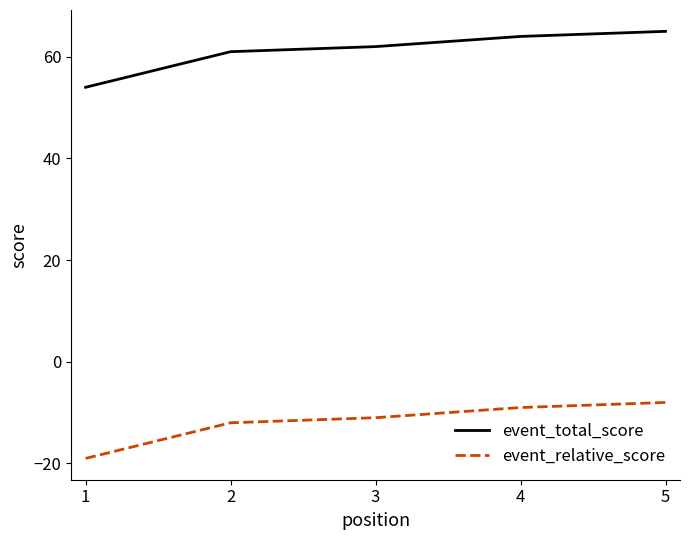

Rank the series by their average value, from lowest to highest.

event_relative_score, event_total_score